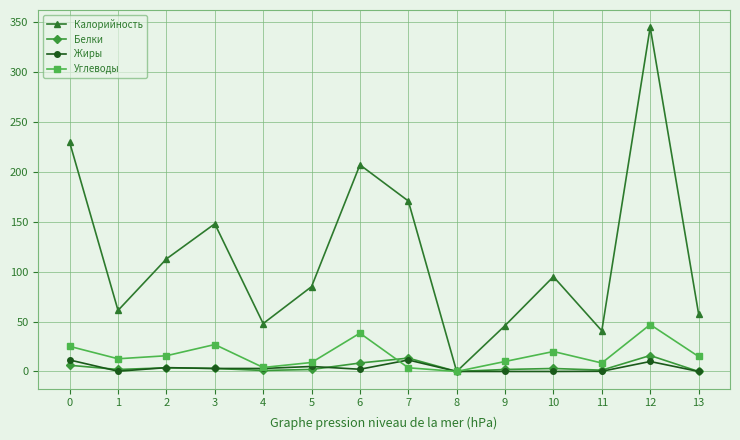

Which series has the largest total across all categories?

Калорийность